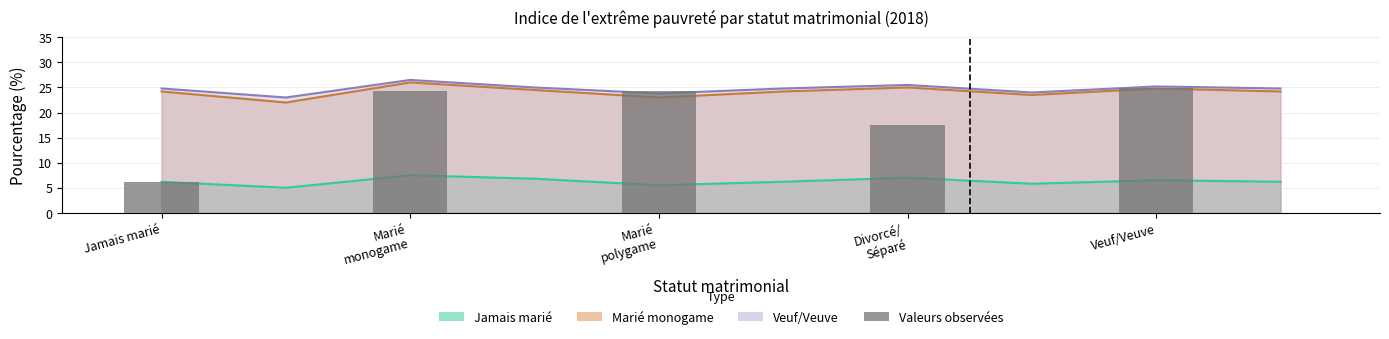

How many values are below 24?

2